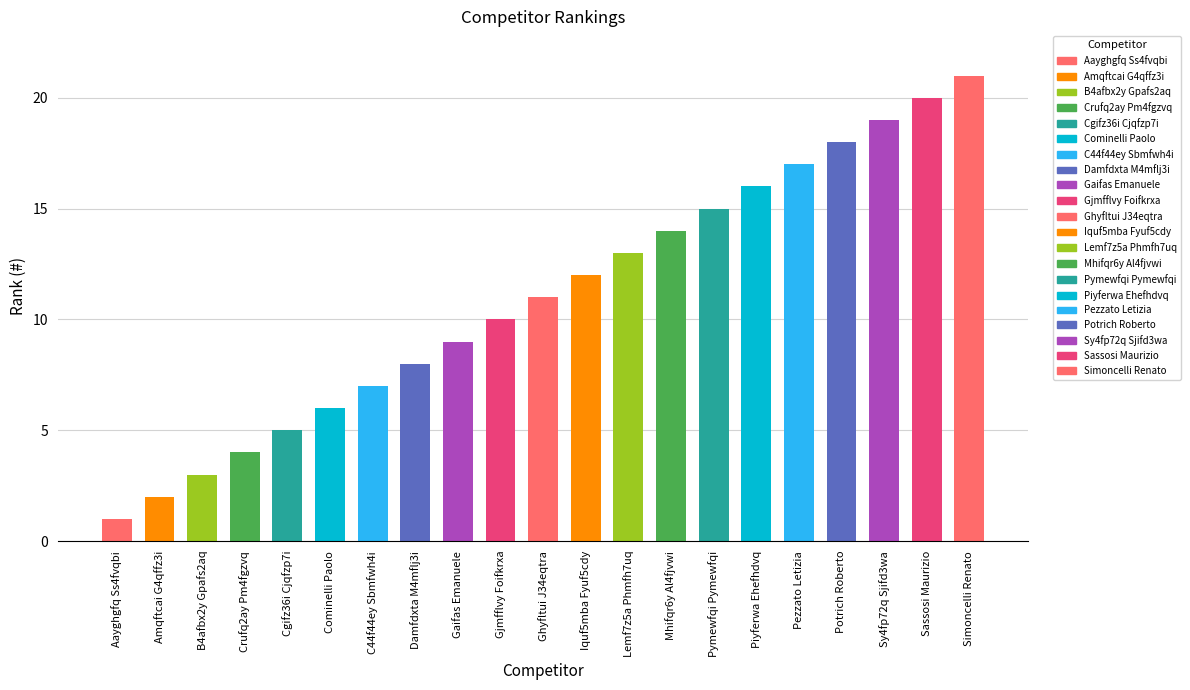

What is the change in value from Gaifas Emanuele to Piyferwa Ehefhdvq?

+7